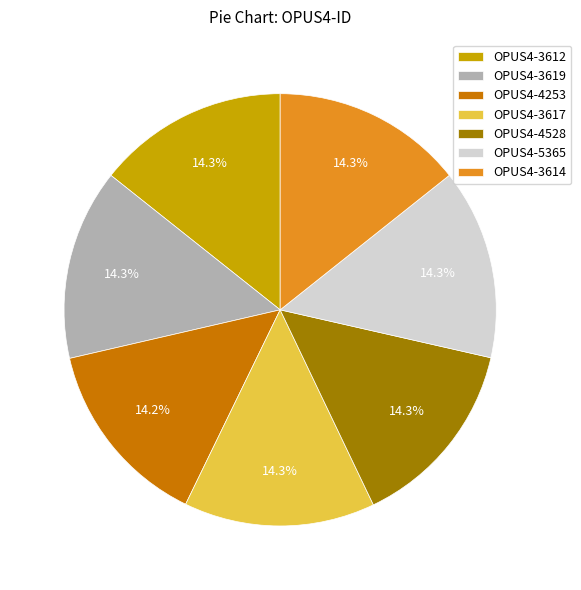

Is it true that OPUS4-4528 is 14% of the pie?

True